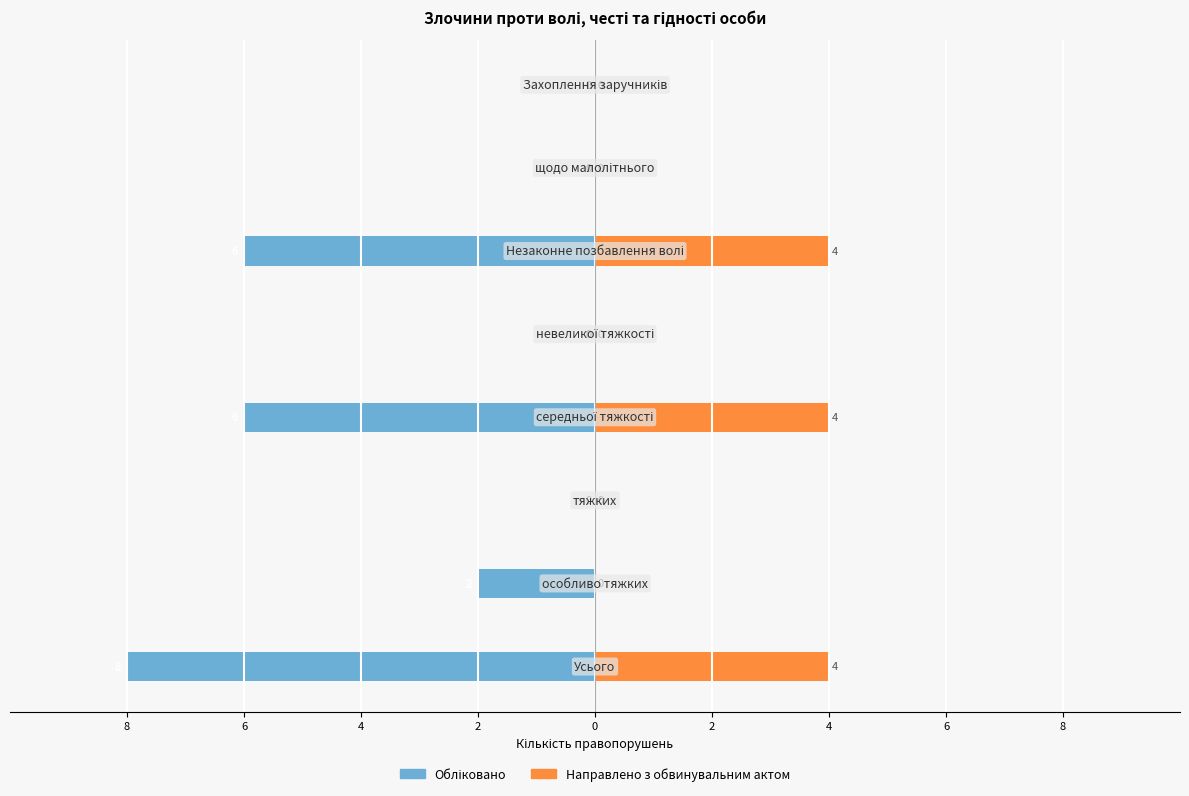

Is it true that Направлено з обвинувальним актом equals 2 at 2?

False